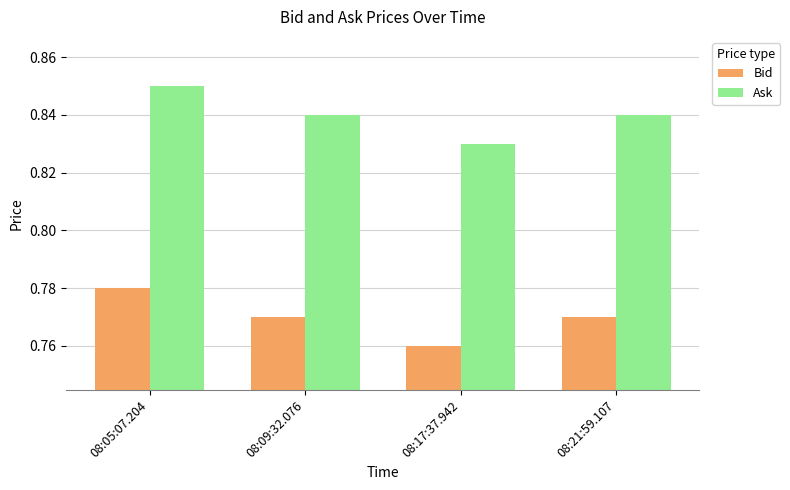

How many Ask values are between 0 and 1?

4